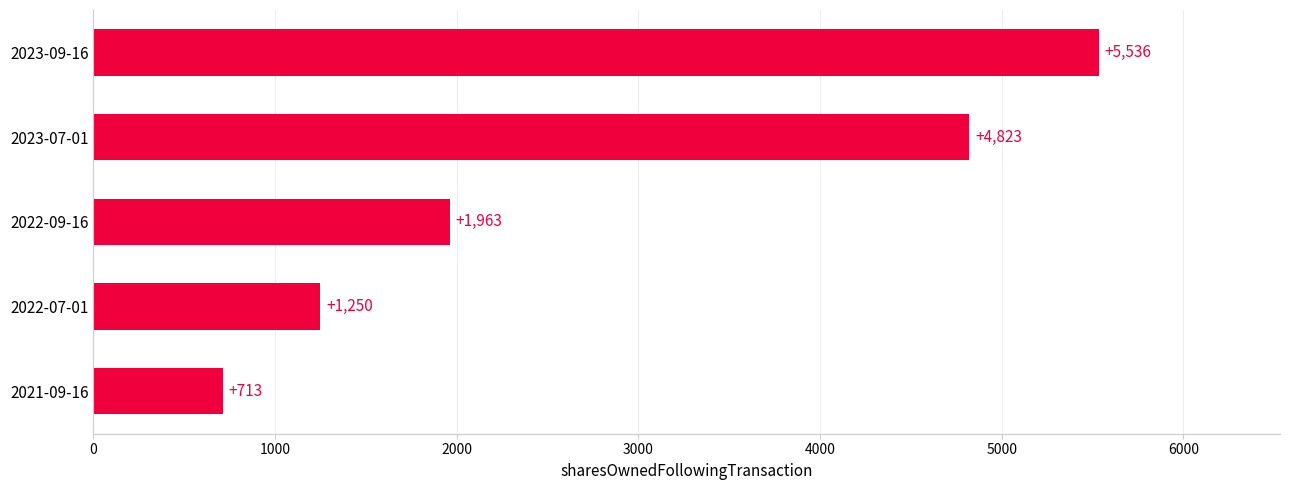

Reading bottom to top, what are all the values shown in this chart?

2021-09-16=713	2022-07-01=1250	2022-09-16=1963	2023-07-01=4823	2023-09-16=5536